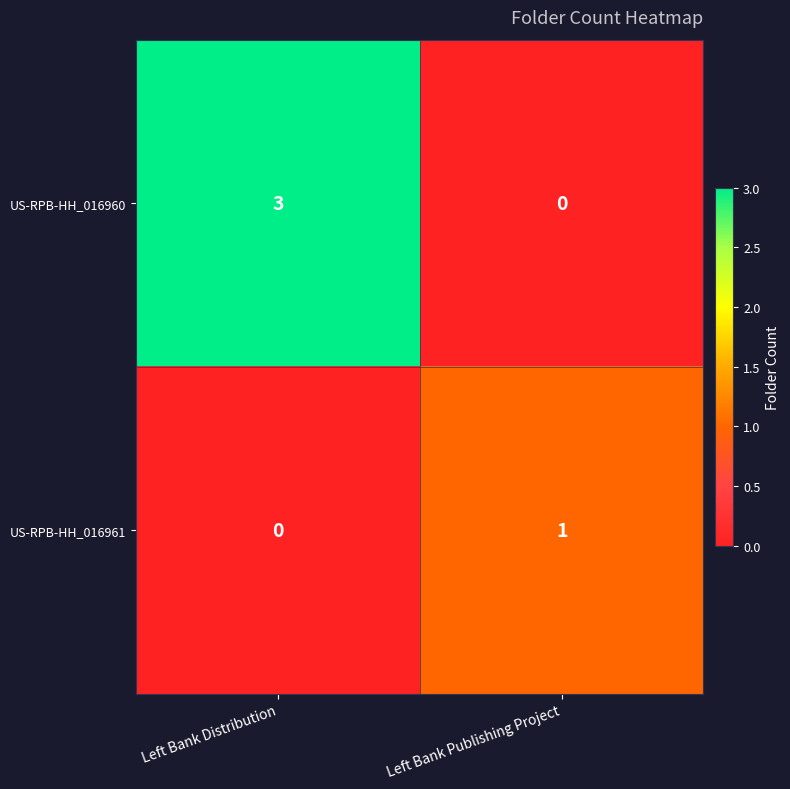

Is it true that US-RPB-HH_016960 equals 2 at Left Bank Publishing Project?

False